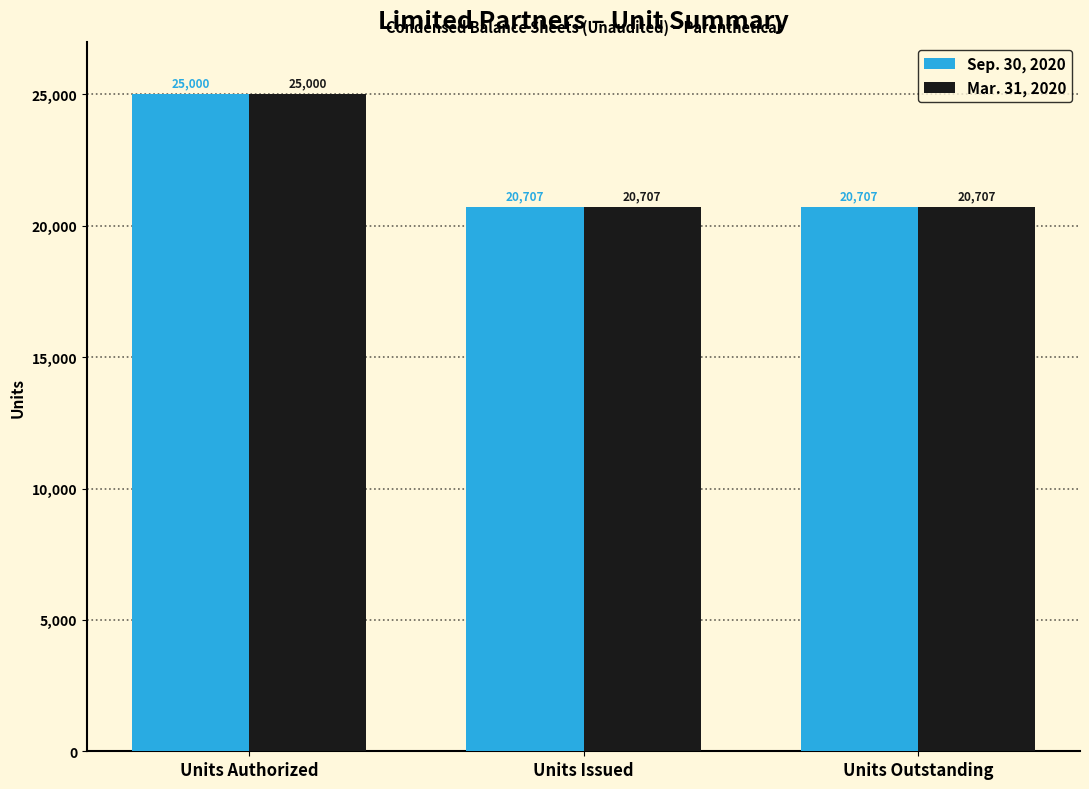

How many data points does each series have?

3